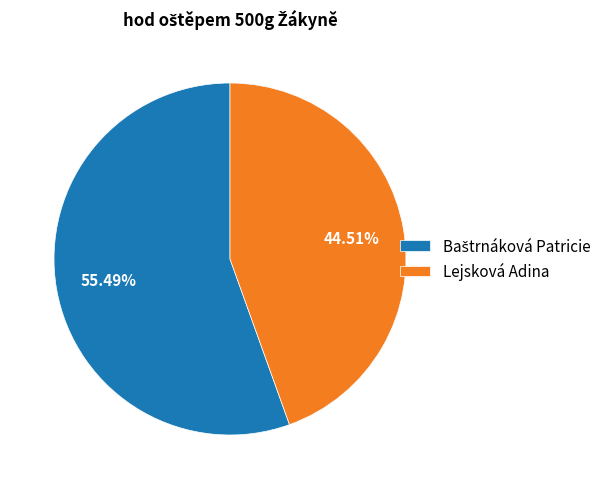

What percentage is NOT represented by Lejsková Adina?

55.5%